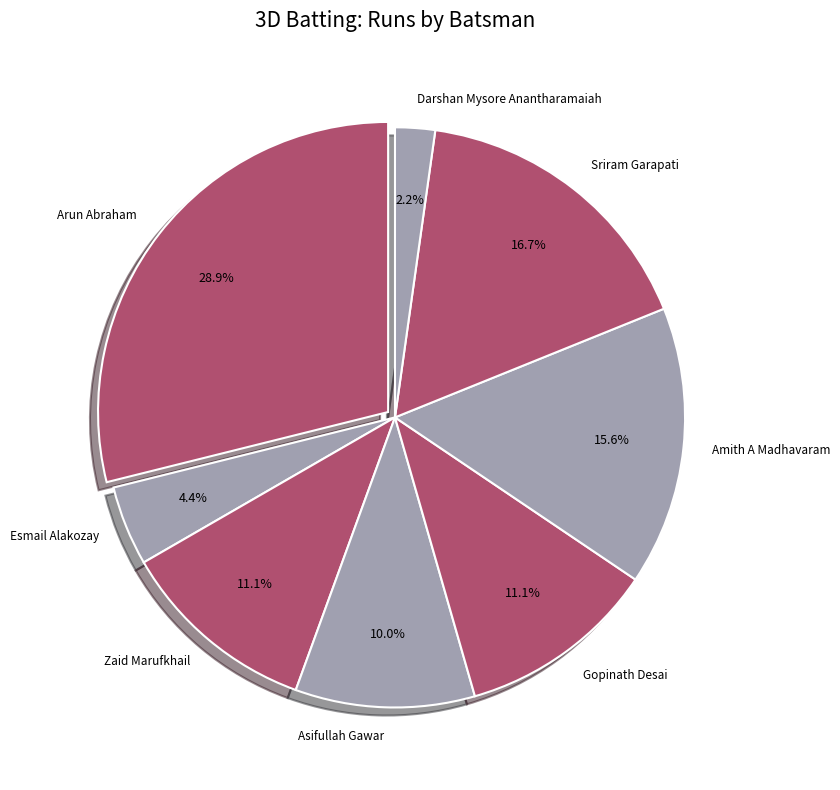

What is the total percentage of Arun Abraham and Gopinath Desai?

40.0%